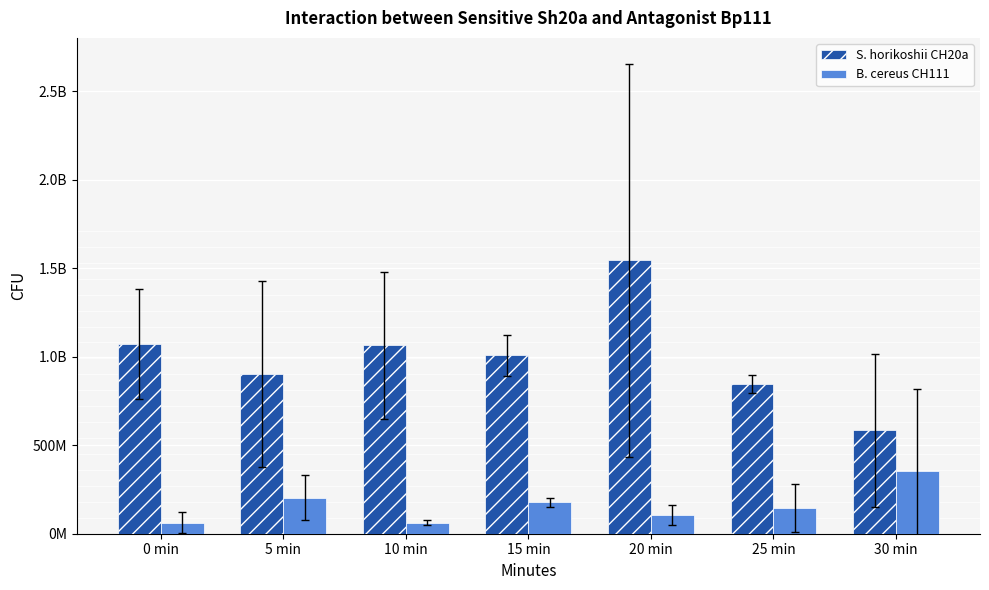

Does the chart contain any negative values?

No